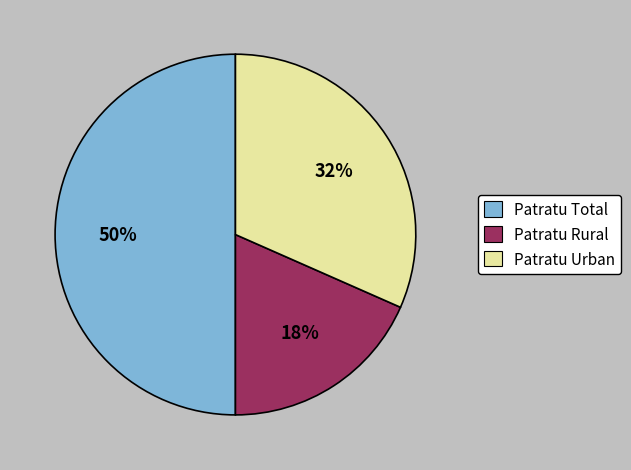

What is the largest slice in the pie chart?

Patratu Total